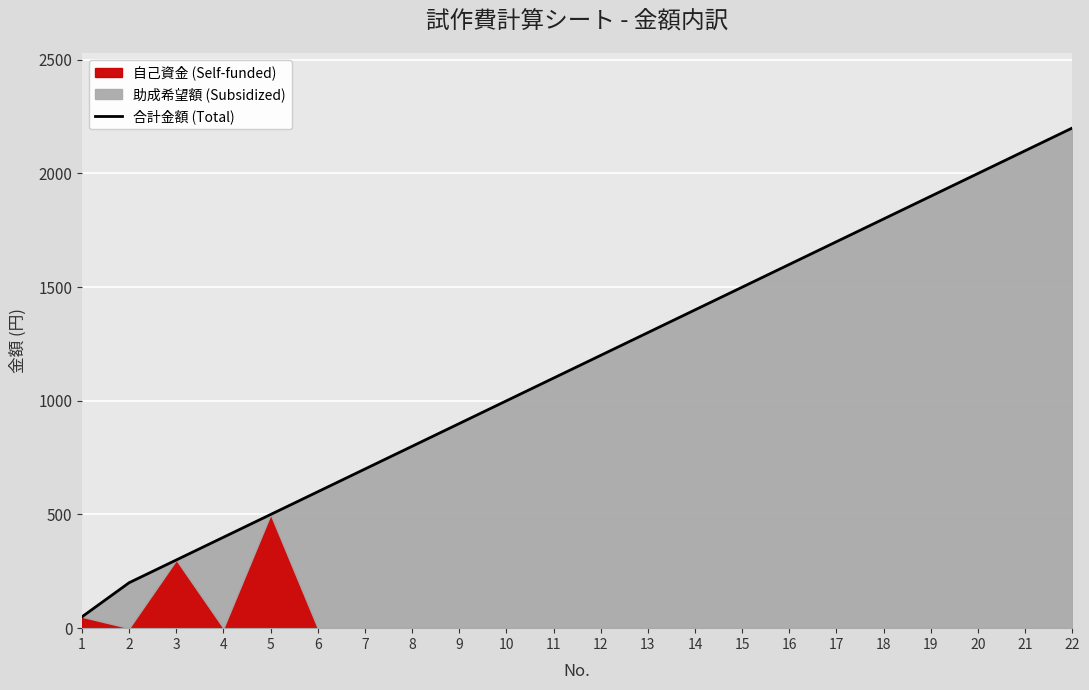

Rank the categories by value from highest to lowest.

22, 21, 20, 19, 18, 17, 16, 15, 14, 13, 12, 11, 10, 9, 8, 7, 6, 5, 4, 3, 2, 1